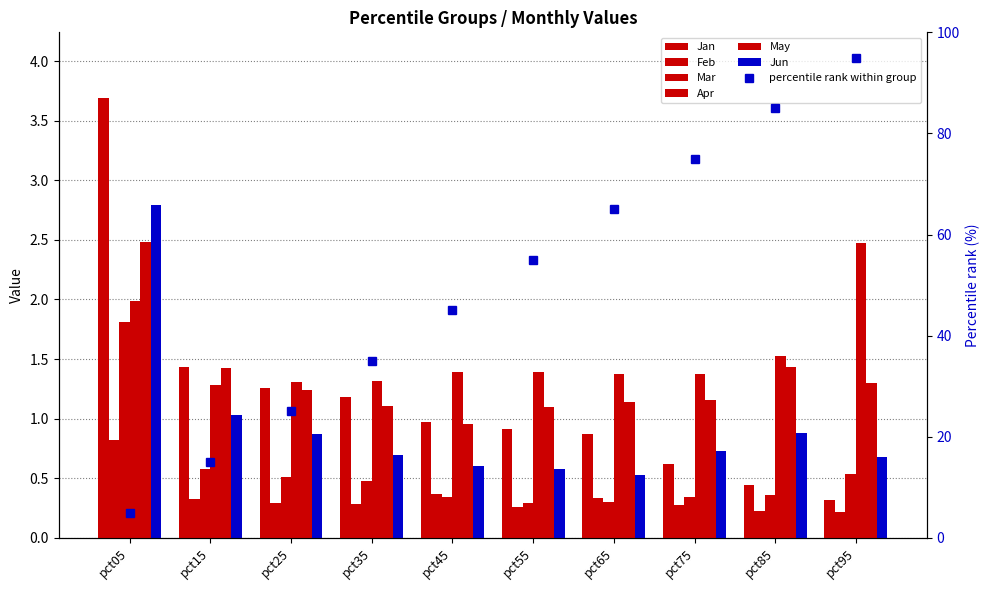

Is the value of May at pct85 greater than the value of Mar at pct95?

Yes